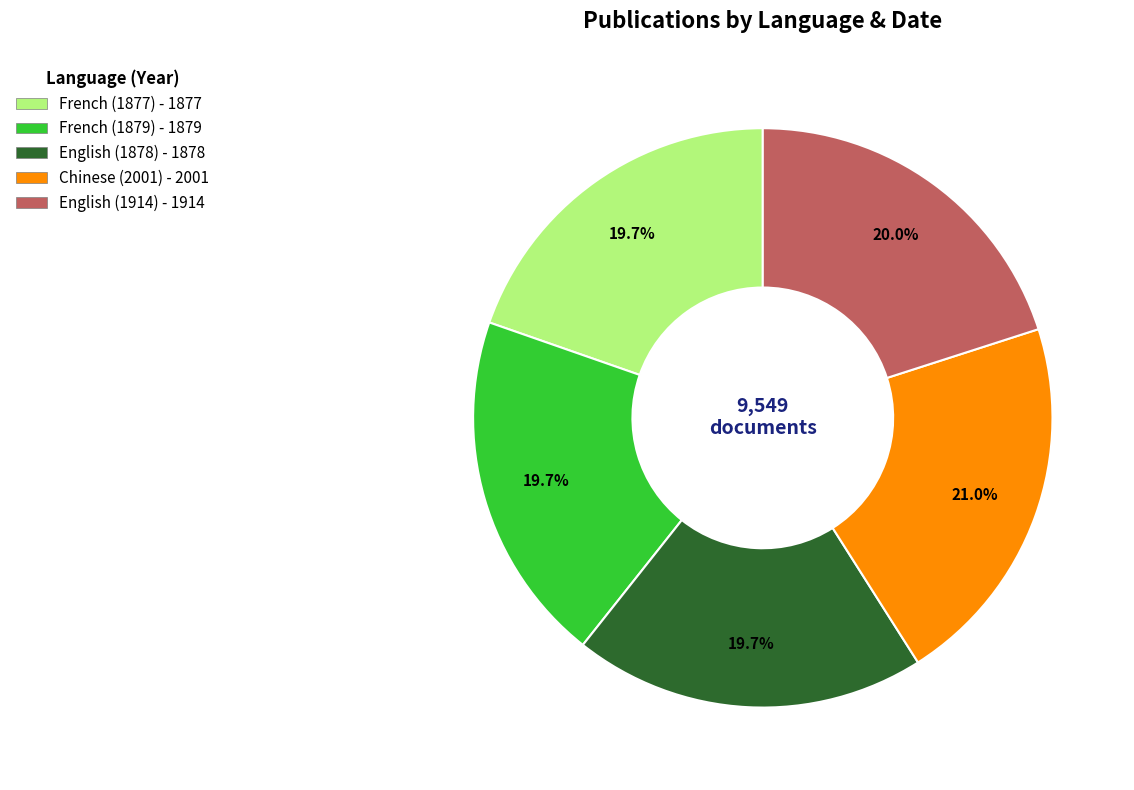

True or false: Chinese (2001) accounts for 10% of the total.

False